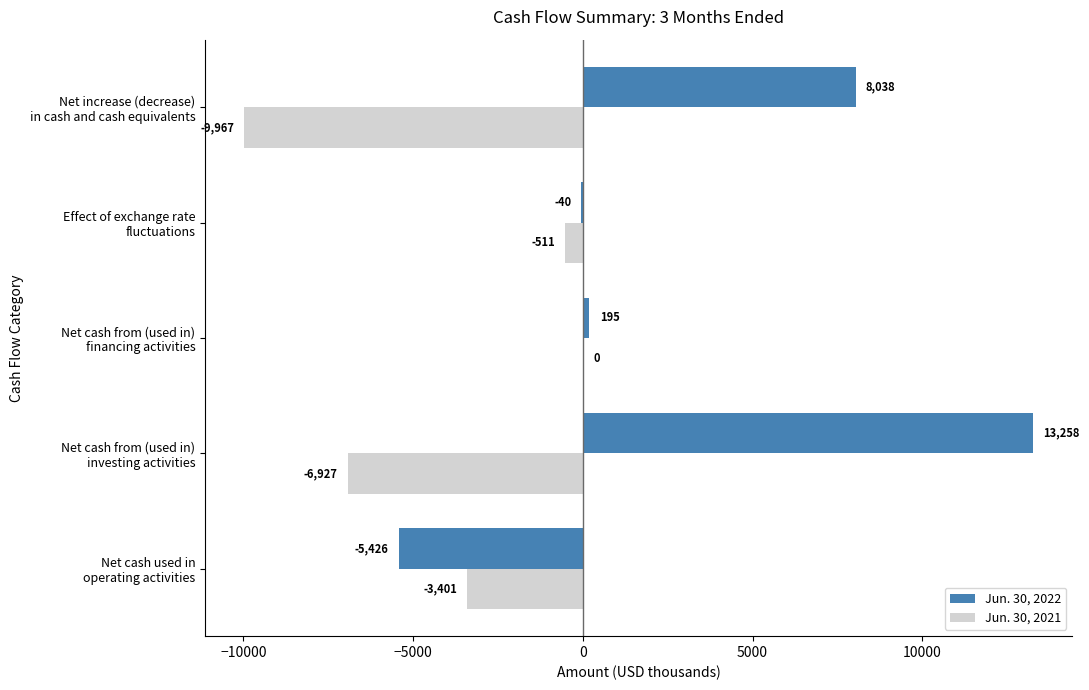

What is the maximum value for Jun. 30, 2022?

13258